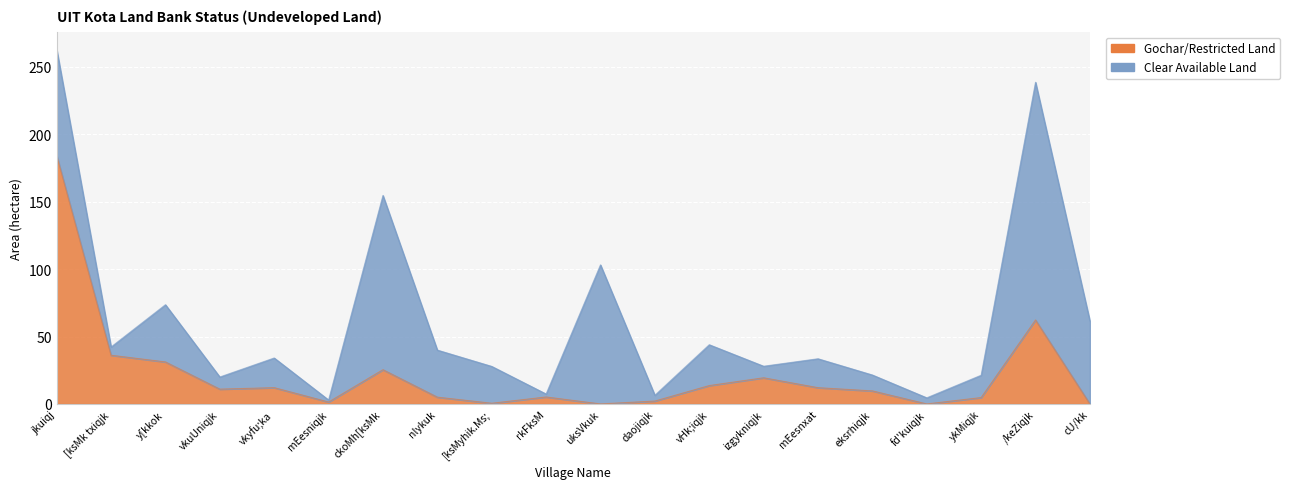

How many positive values are there?

17